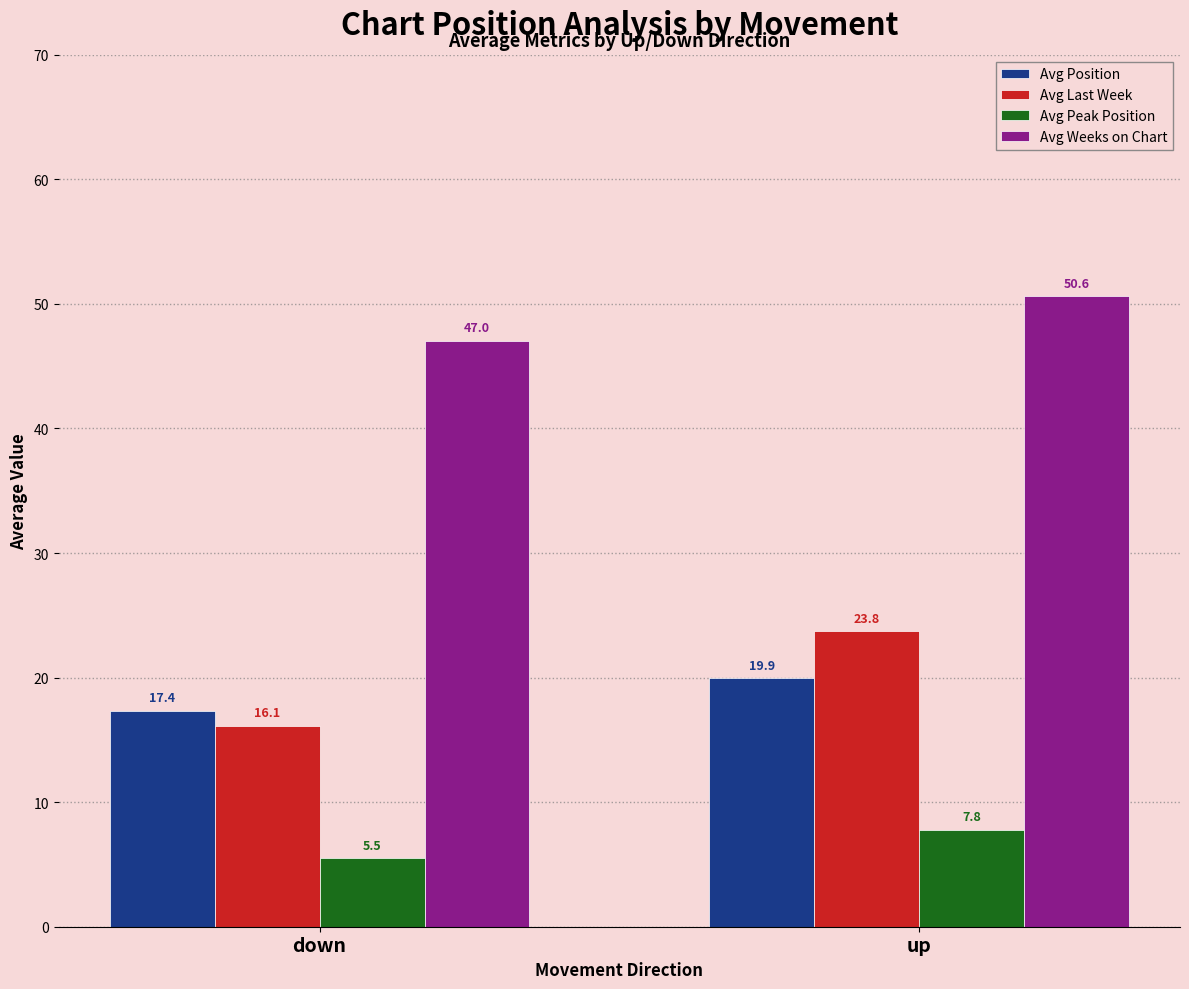

Where does the Avg Peak Position series first go above 7?

up